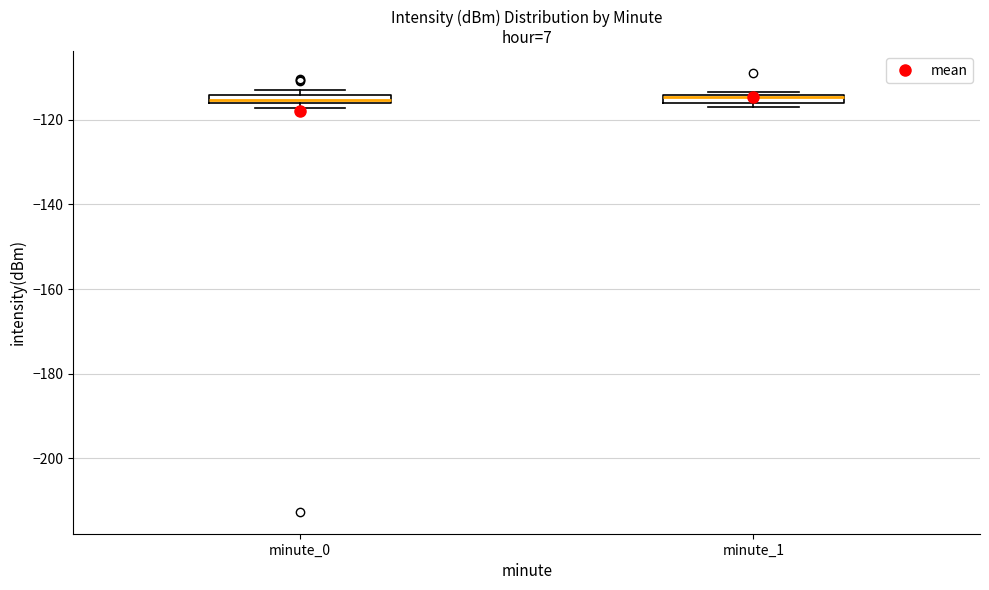

Where is the lower edge of the box for minute_0 on the y-axis? The values are not printed on the chart, so give them approximately, as read against the axis.

-116